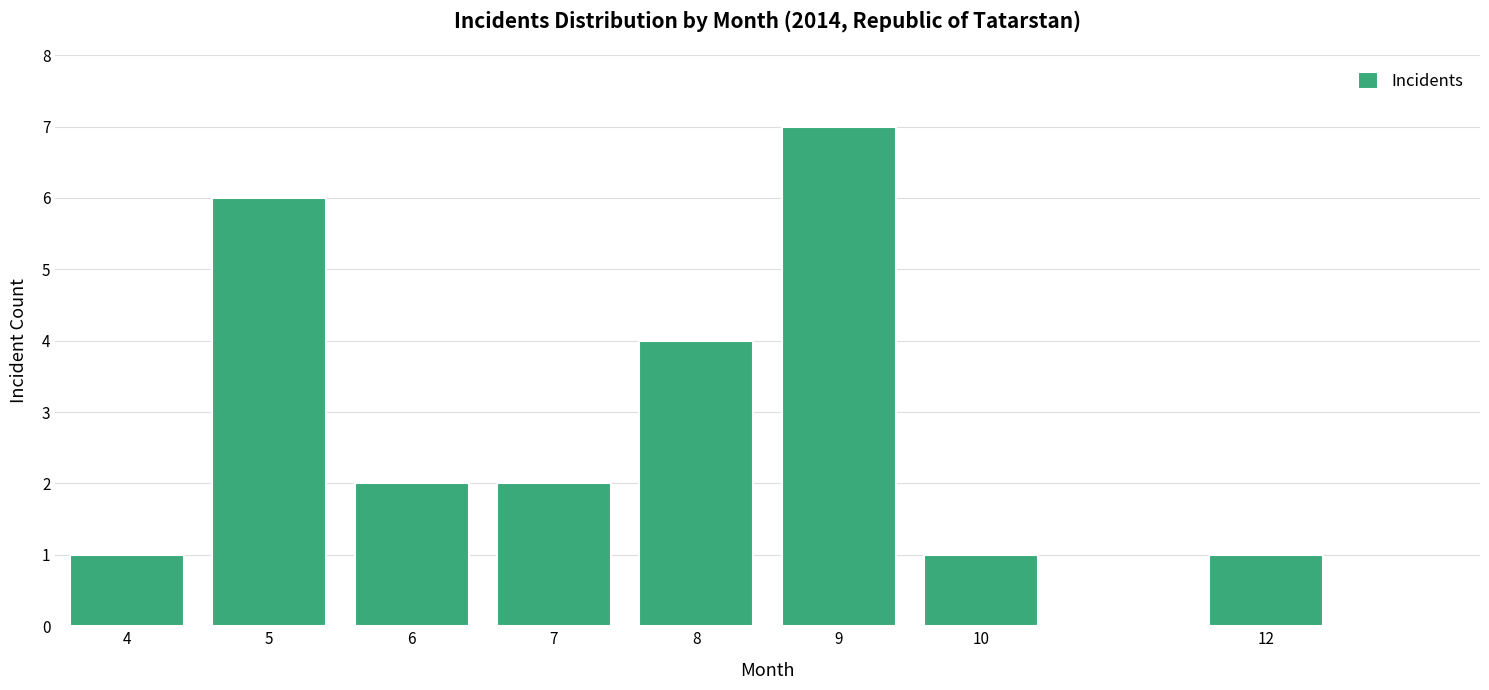

Reading right to left, what are all the values shown in this chart?

12=1	10=1	9=7	8=4	7=2	6=2	5=6	4=1